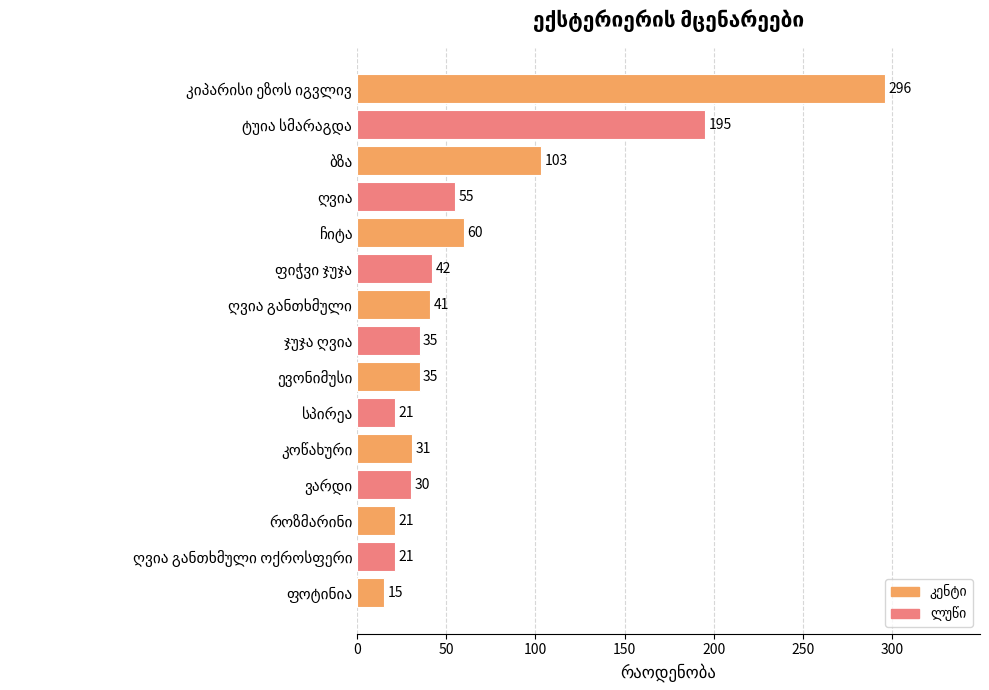

What is the difference between the second highest and minimum values?

180